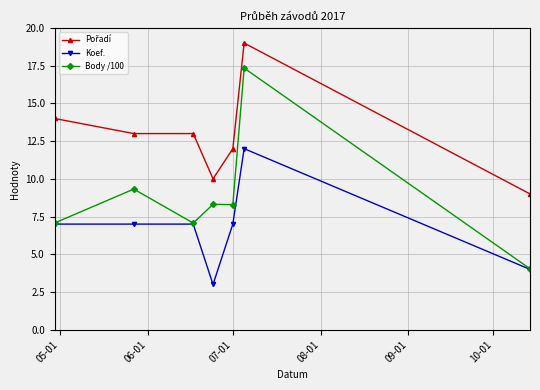

What is the greatest value displayed?

19.0